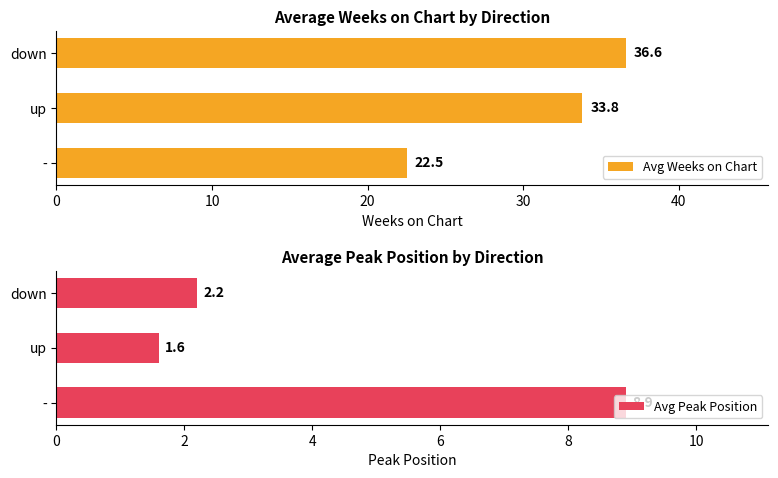

The Avg Weeks on Chart series shows 22.9 at down. True or false?

False